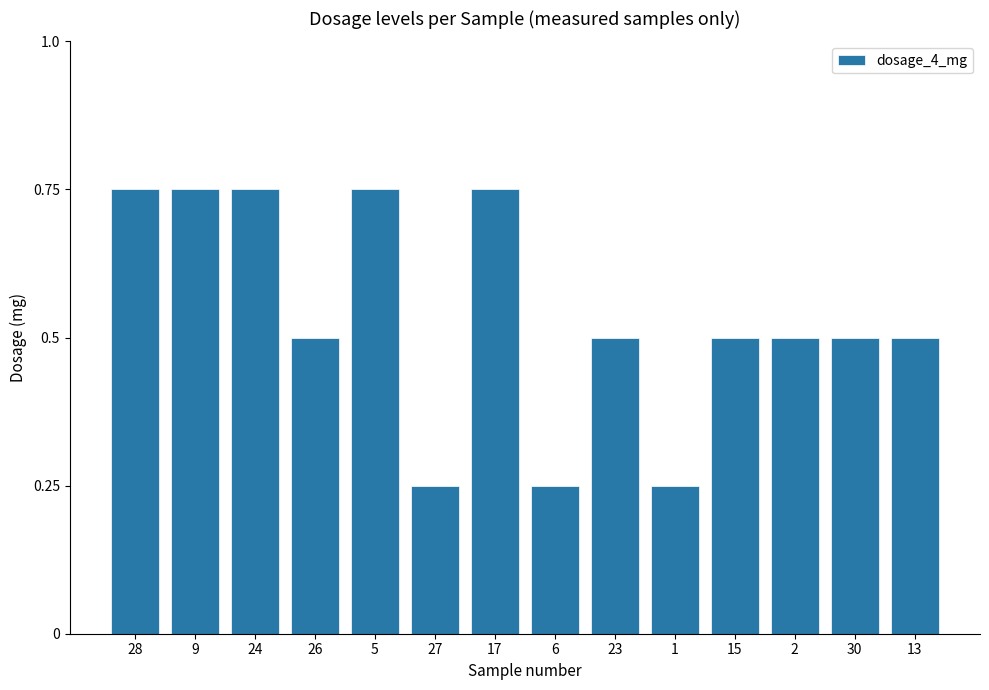

True or false: the data shows 0.3 at 23.

False